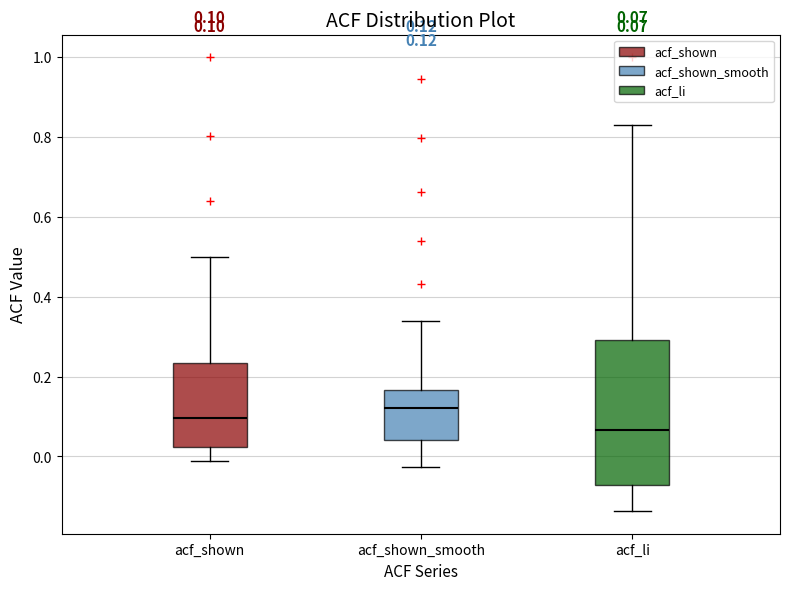

Which box has the lowest median line?

acf_li